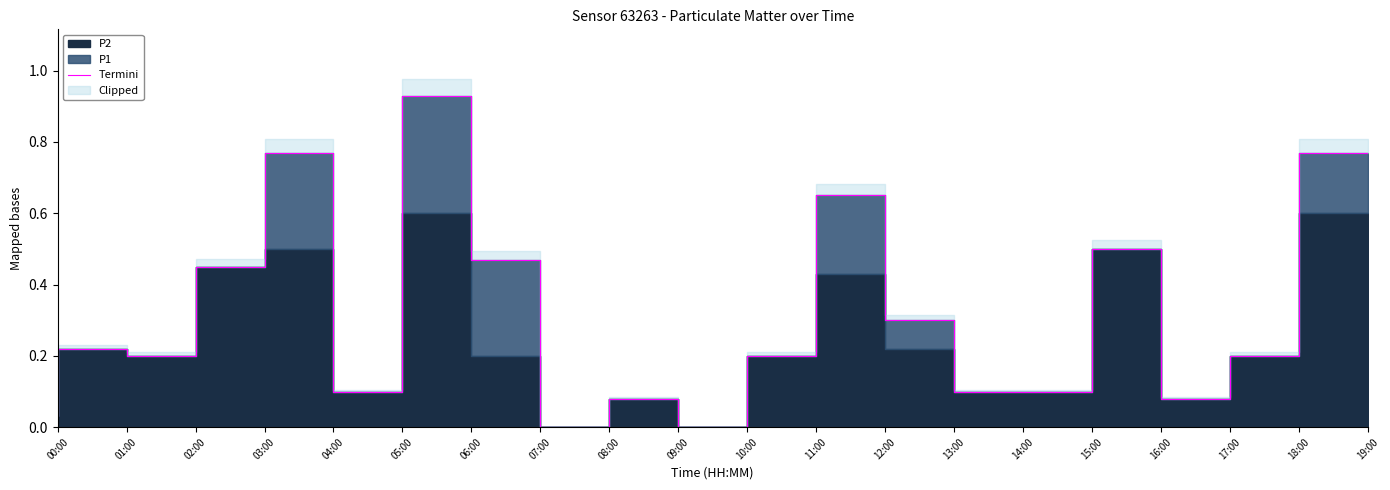

What is the approximate value at 07:00?

0.5